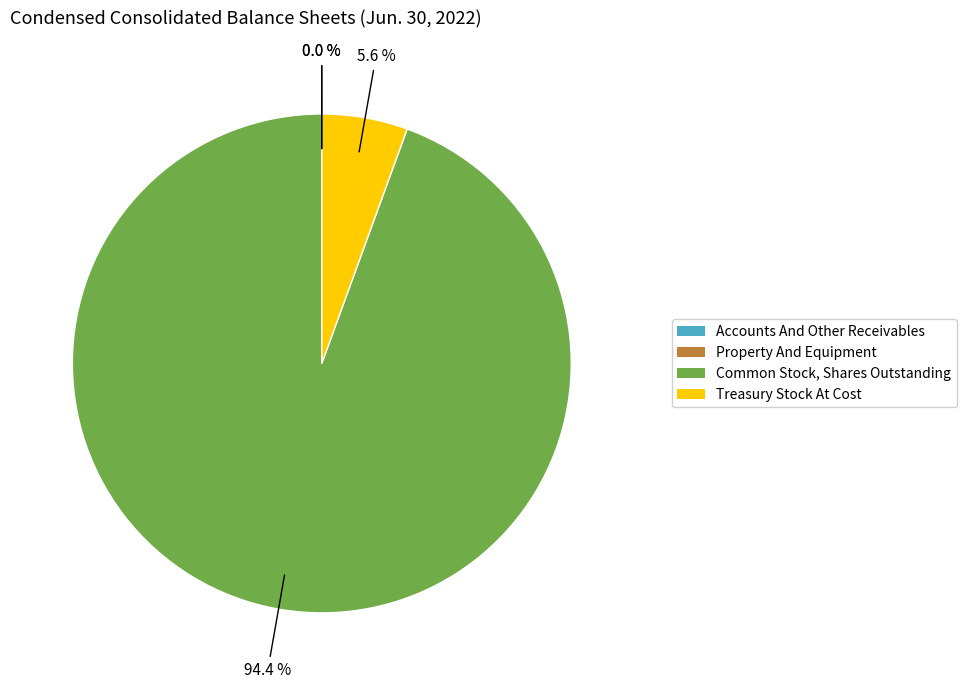

What is the majority slice?

Common Stock, Shares Outstanding